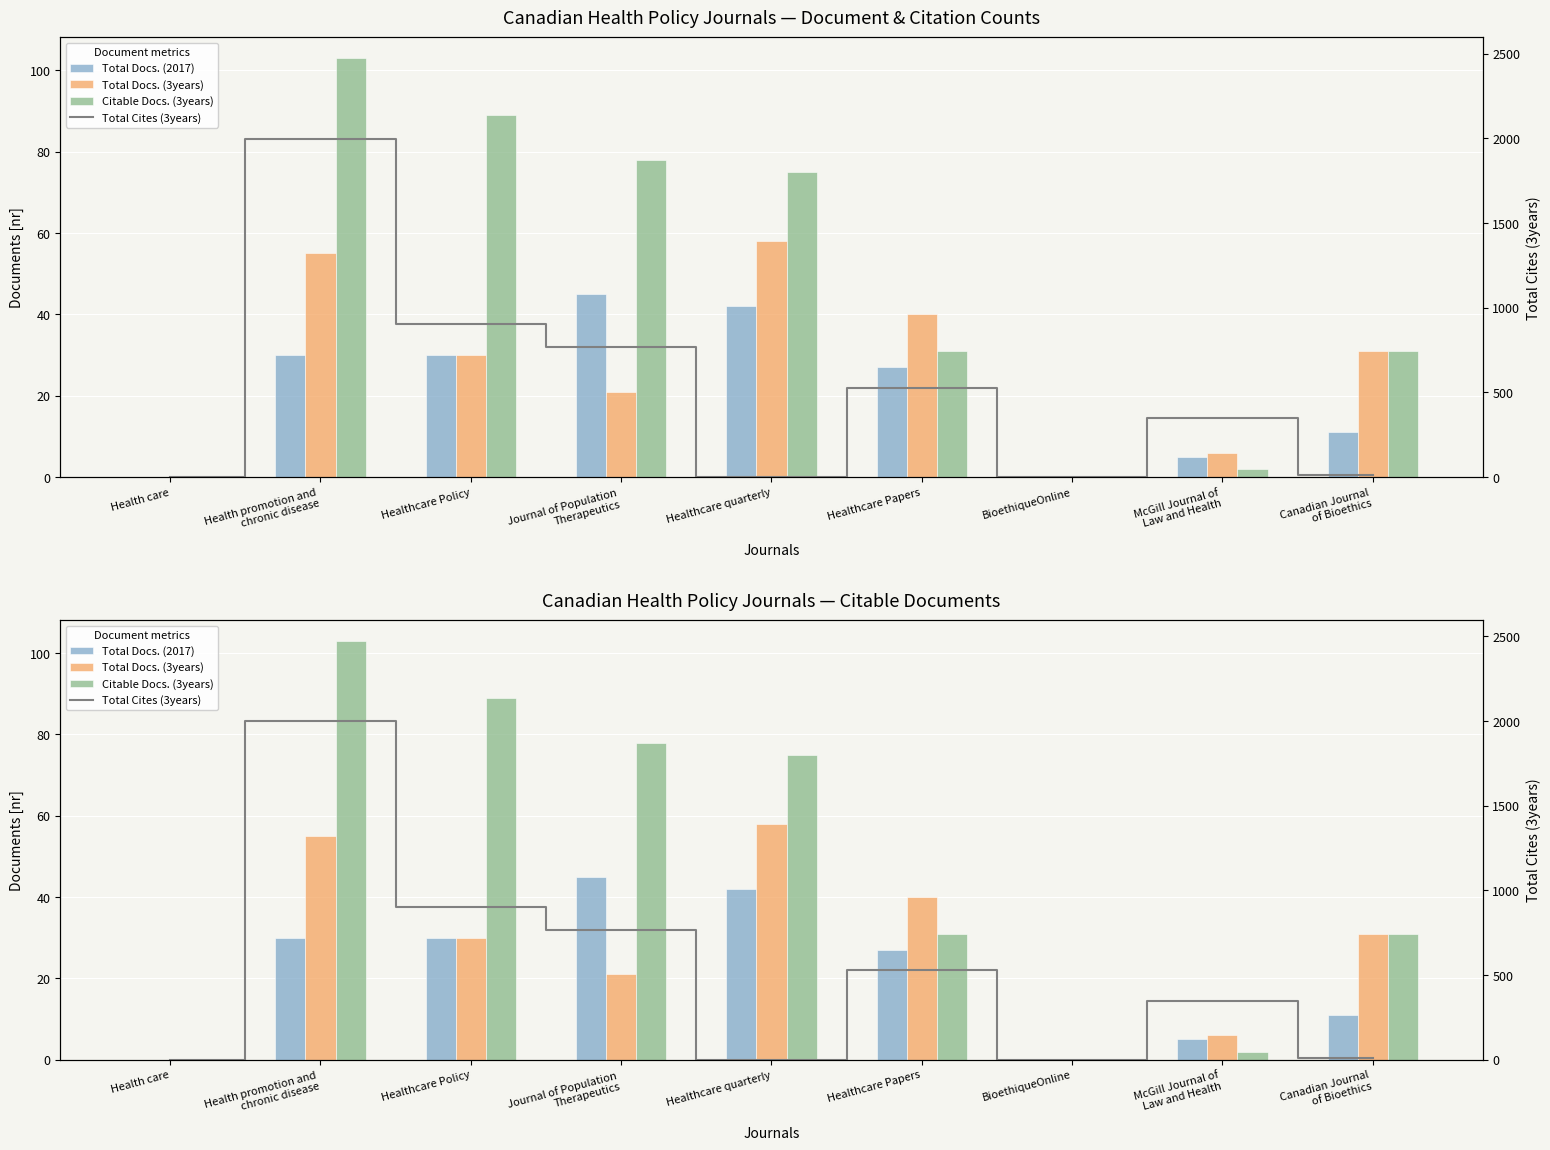

At which label does Citable Docs. (3years) first exceed 31?

Health promotion and
chronic disease